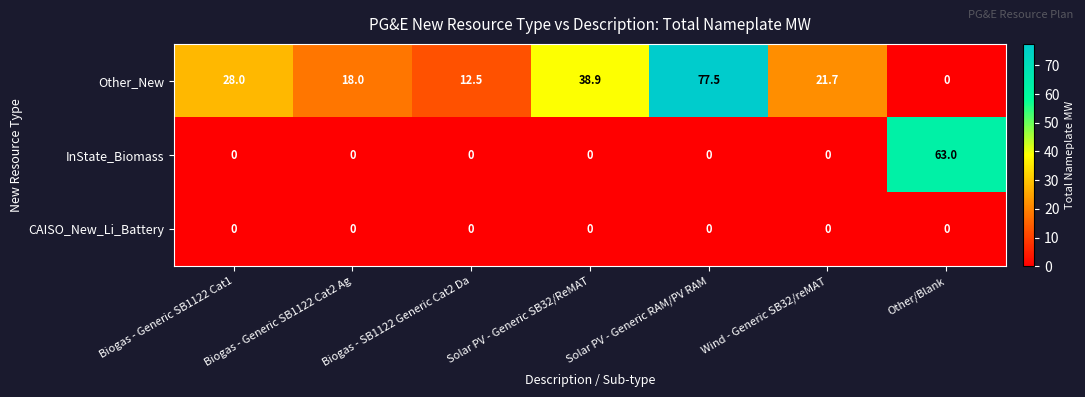

At how many categories does at least one series exceed 41?

2